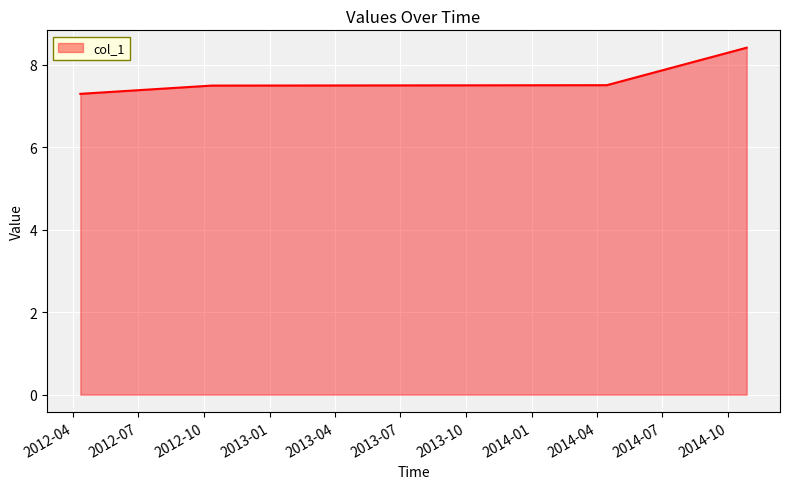

Reading left to right, extract all data points from this chart.

7.3	7.5	7.5	8.4